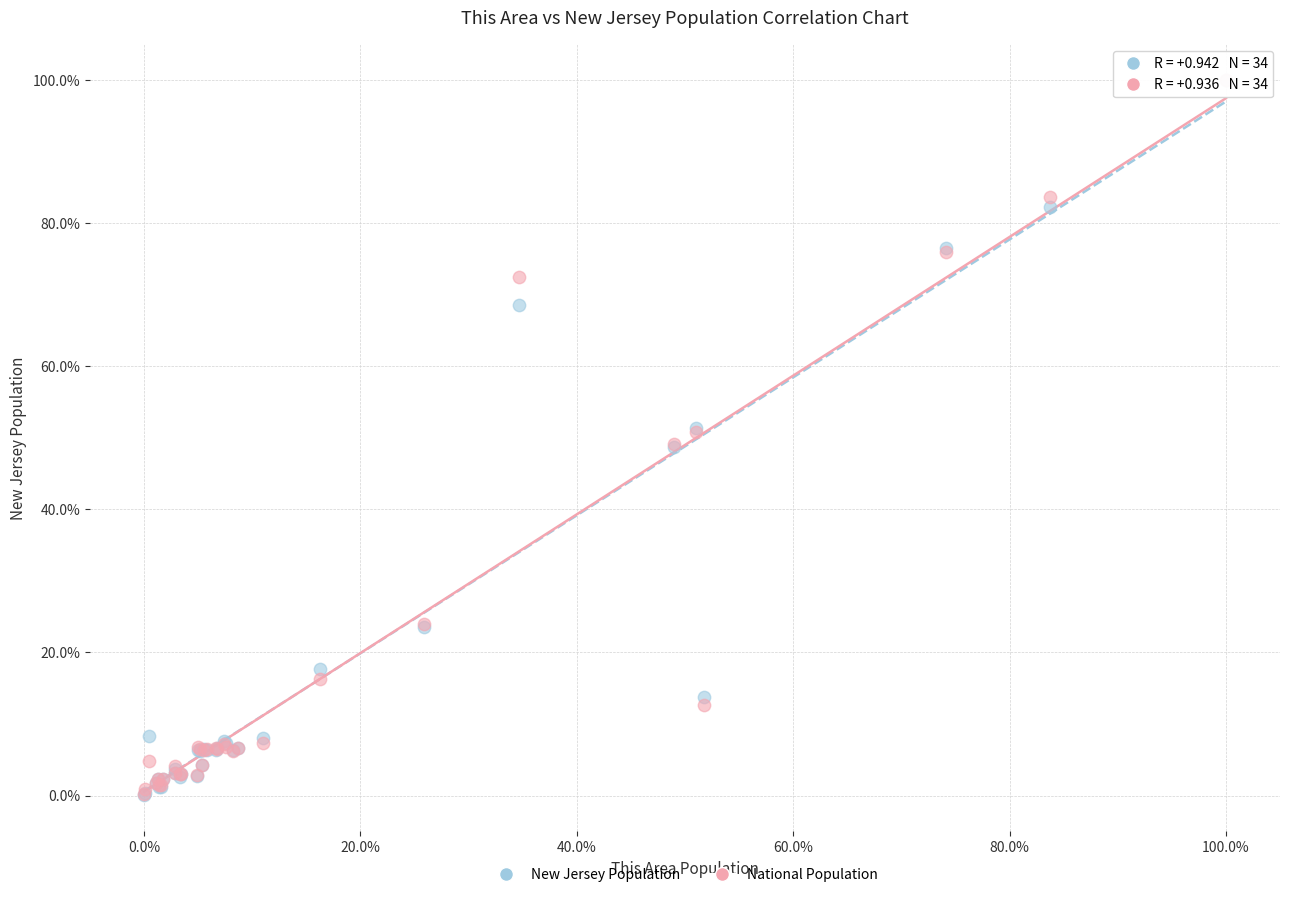

Which series has the largest Y range (max minus min)?

New Jersey Population